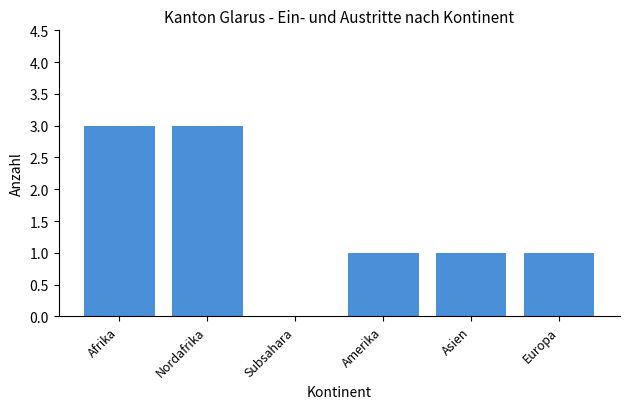

What value does the data have at Nordafrika?

3